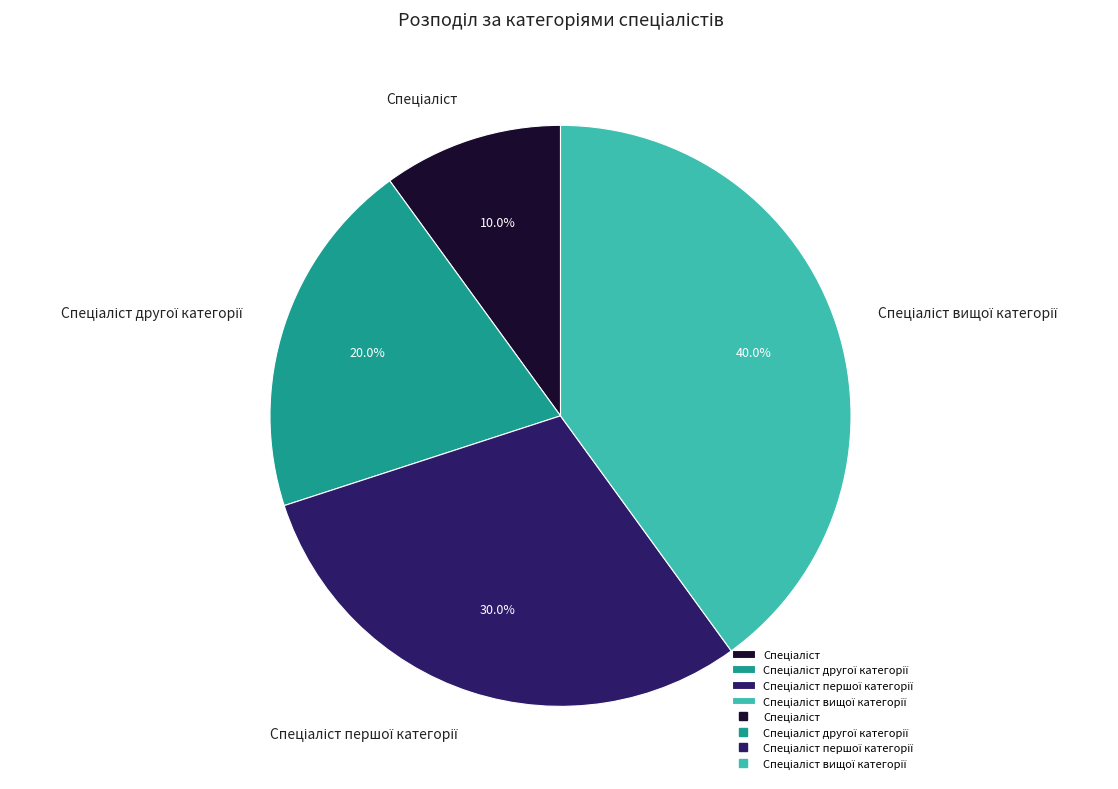

Is there a majority slice in this chart?

No